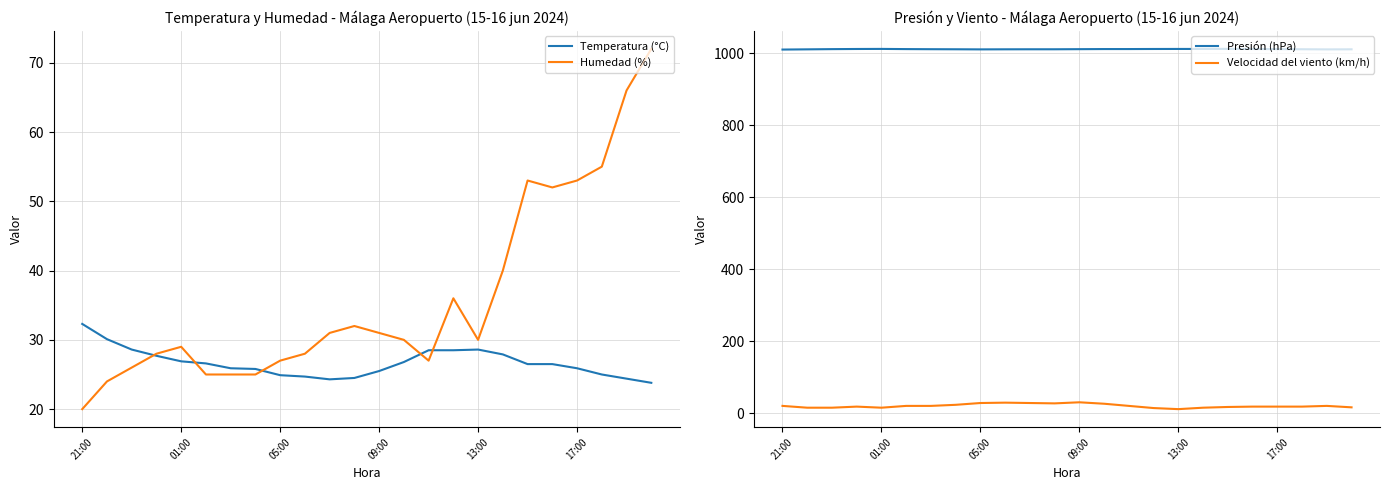

Which category has the highest value across all series?

18